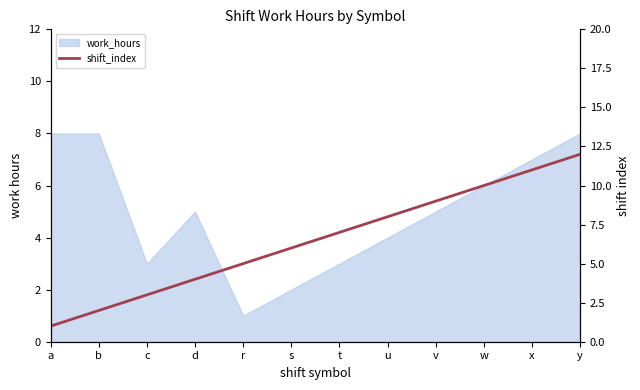

Between y and a, which is larger?

y